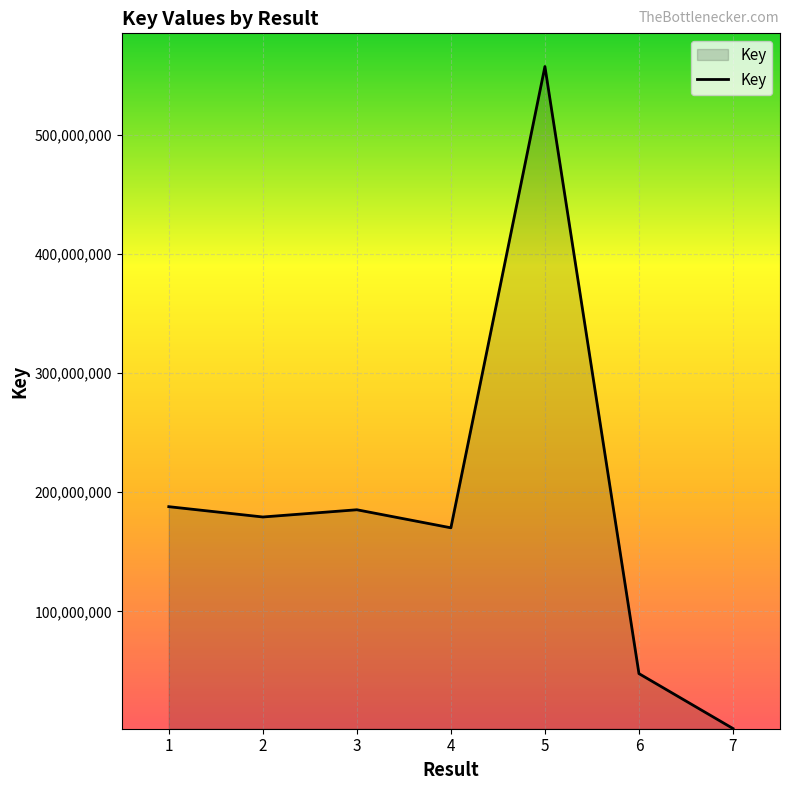

Is it true that the value at 2 is 241365588?

False